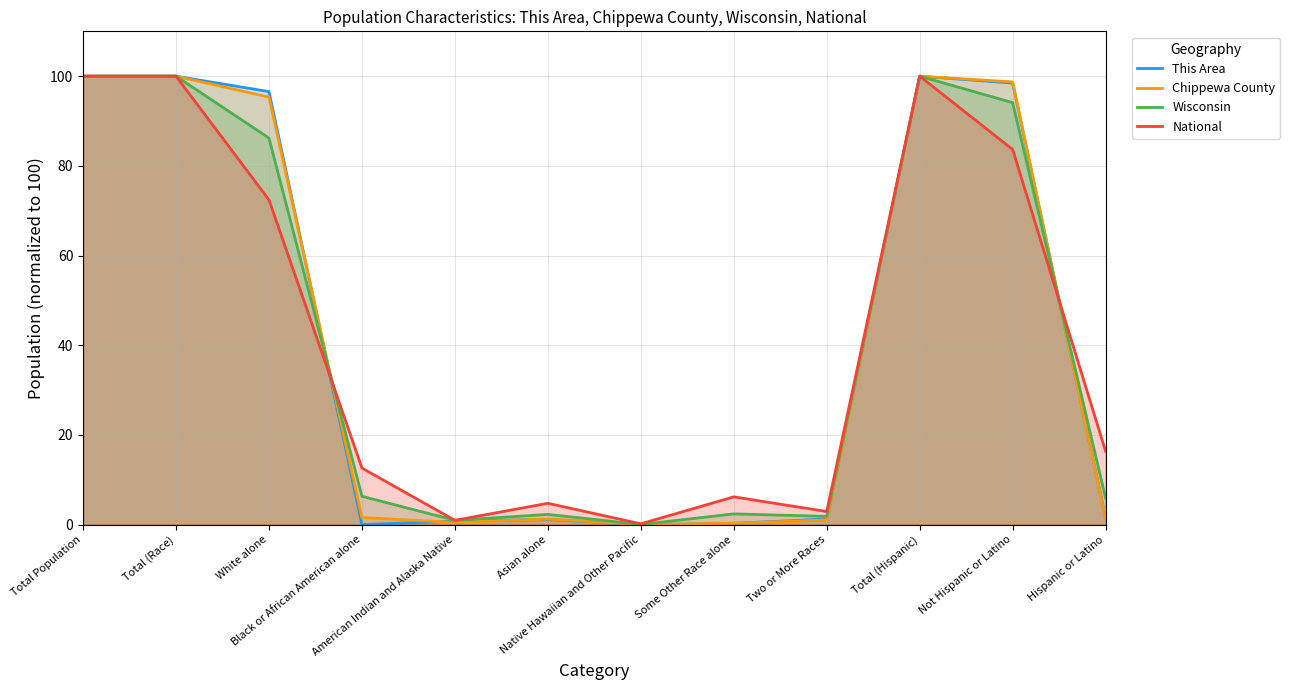

Which series has the widest spread of values?

This Area